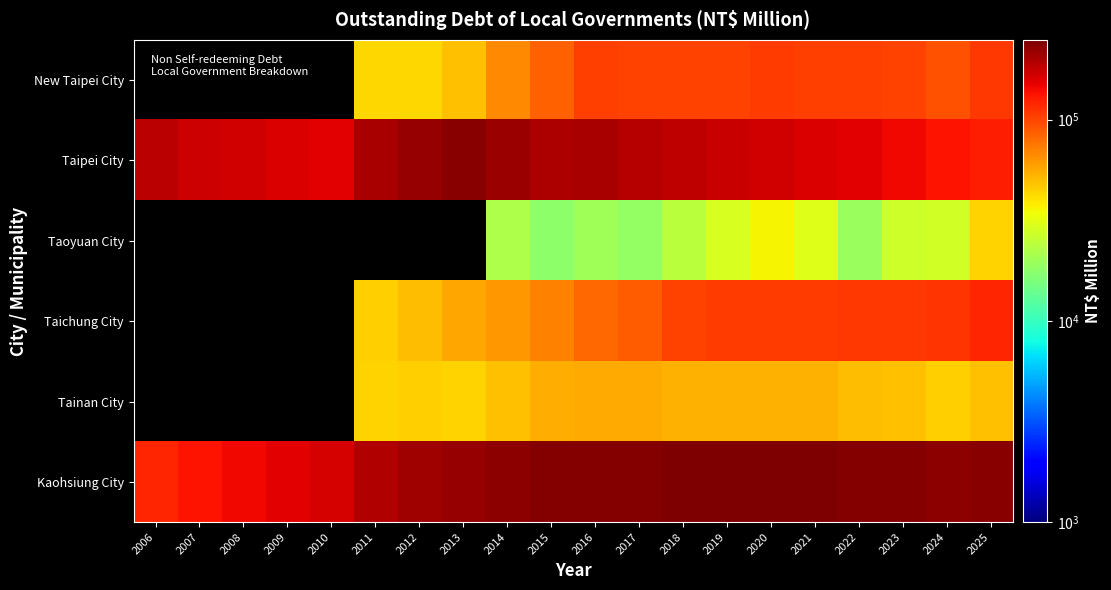

Between 2010 and 2021, which series saw the biggest shift?

Kaohsiung City